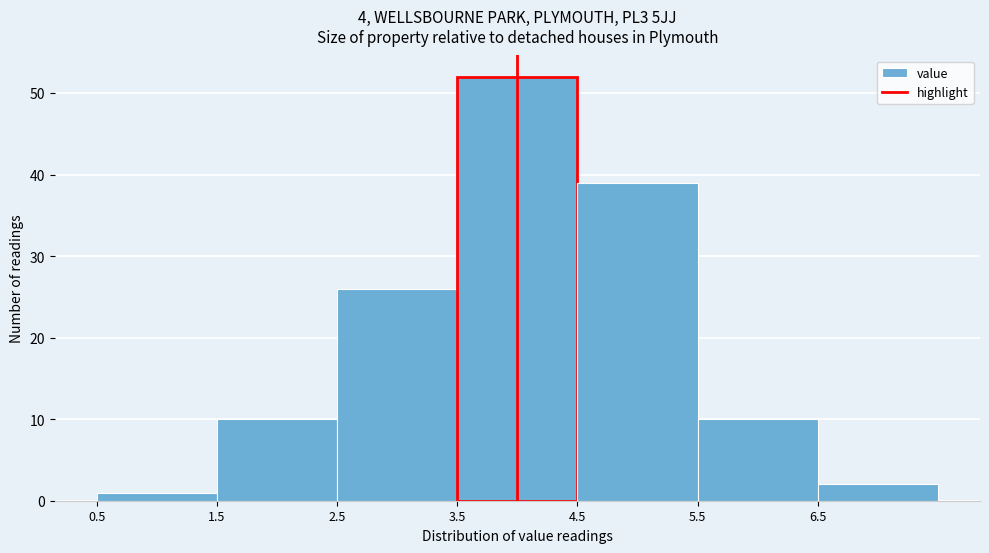

Over which range of the x-axis is the bar tallest?

3.5 to 4.5